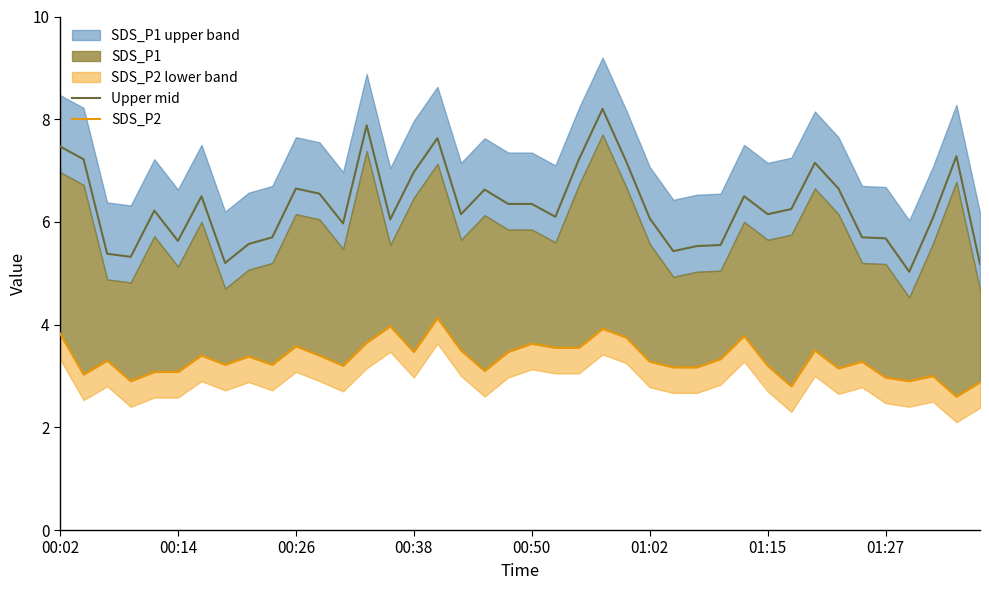

How many data points in SDS_P2 are less than 3?

6